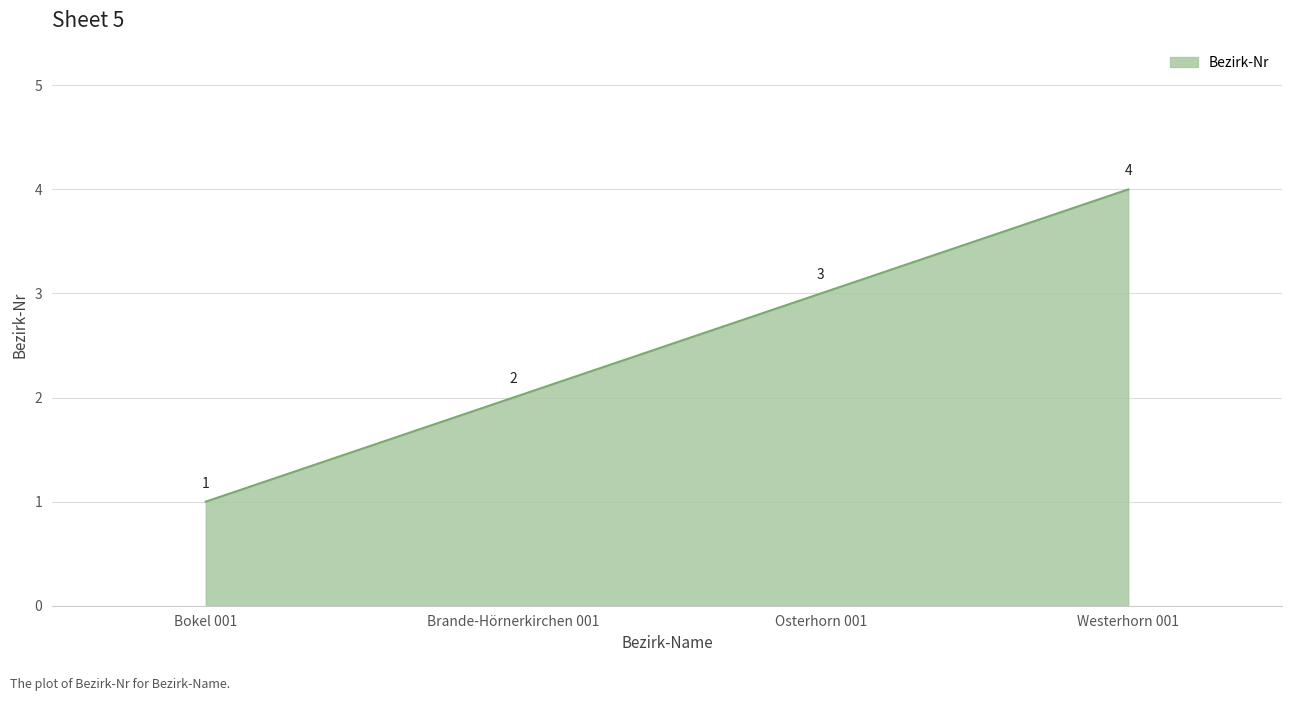

Read the value at Osterhorn 001.

3